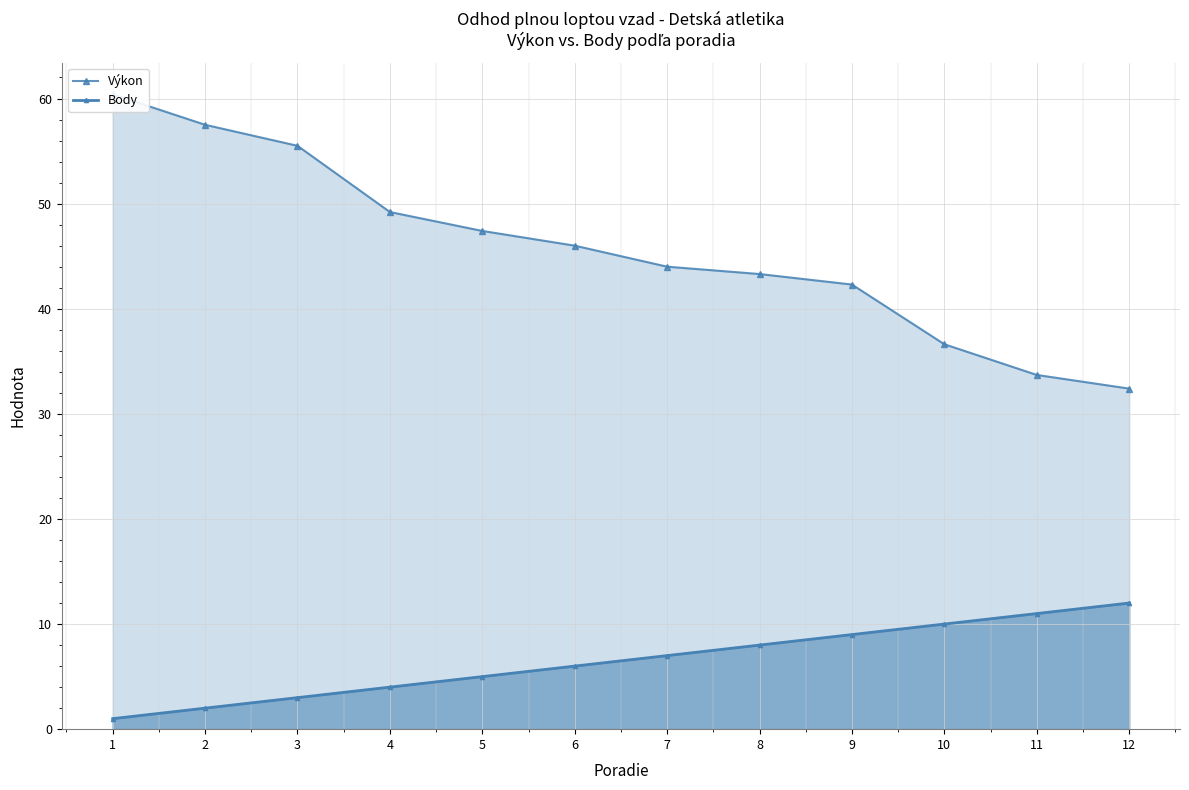

What is the value of the Výkon point at the 3rd from the left?

55.5